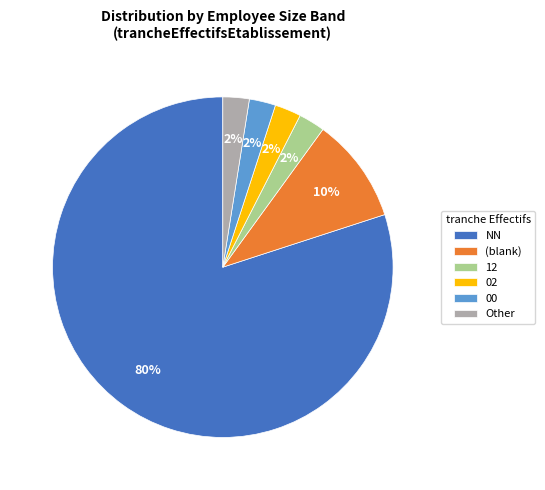

Is it true that 02 is 14% of the pie?

False